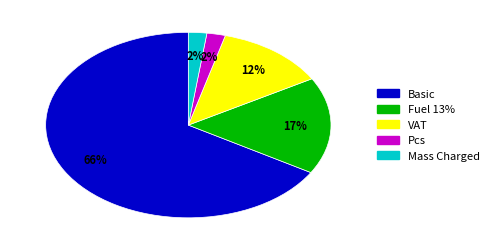

To the nearest percent, what portion does Pcs represent?

2%